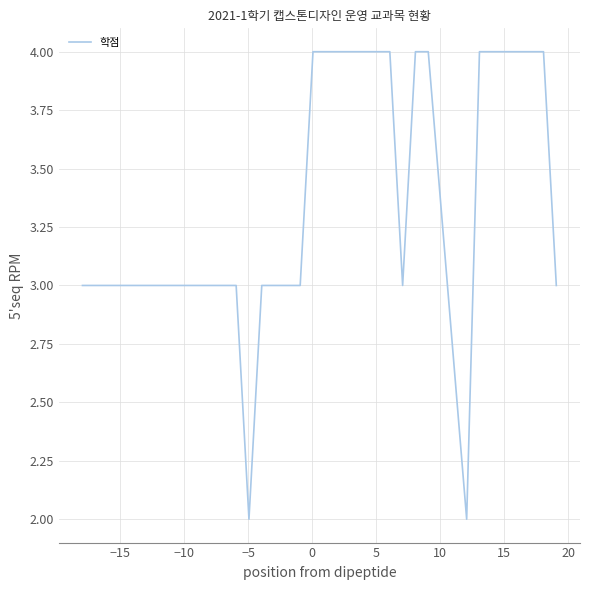

How many categories are shown in the chart?

36